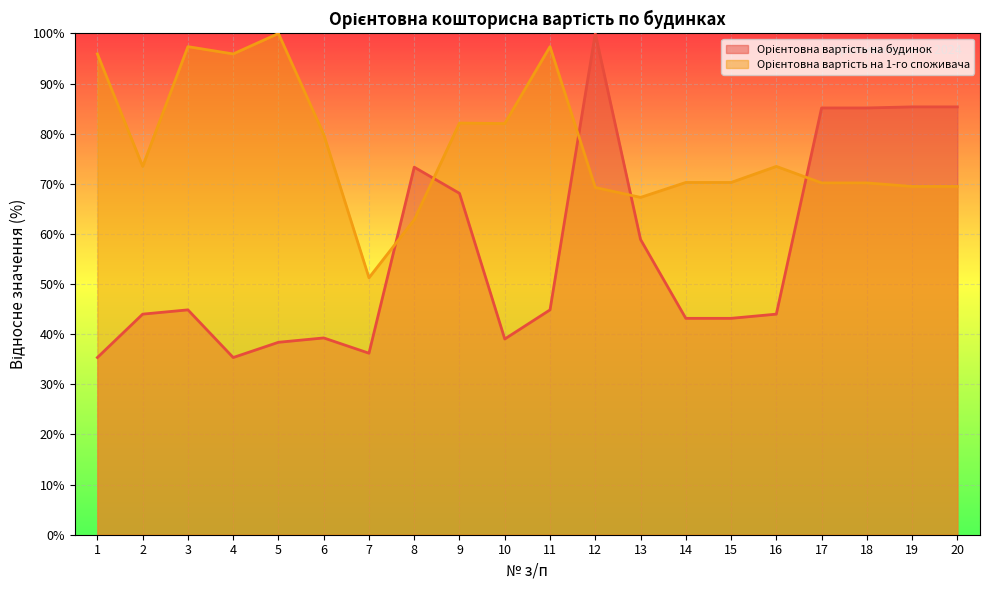

Between 3 and 12, which series saw the biggest shift?

Орієнтовна вартість на будинок